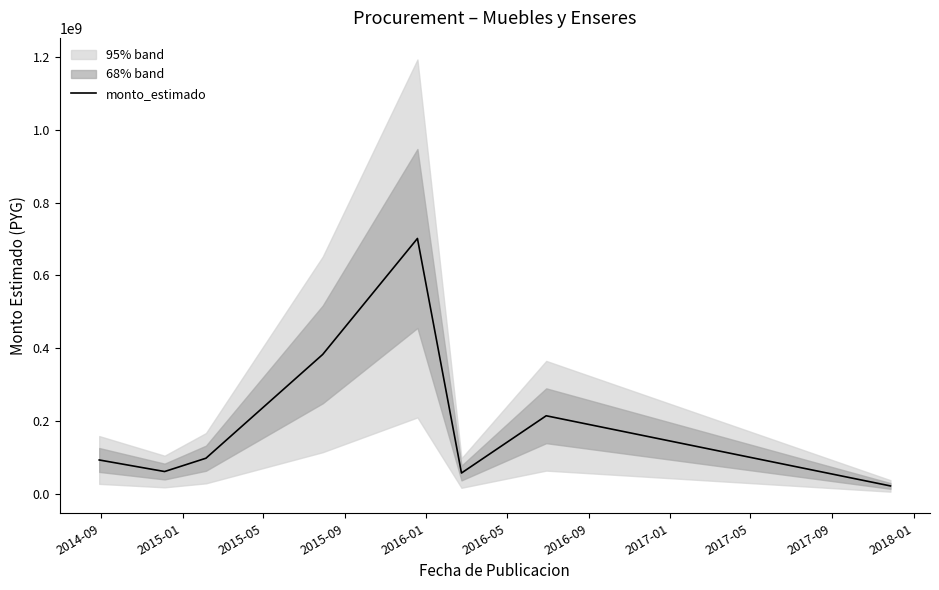

How many series are shown in this chart?

1